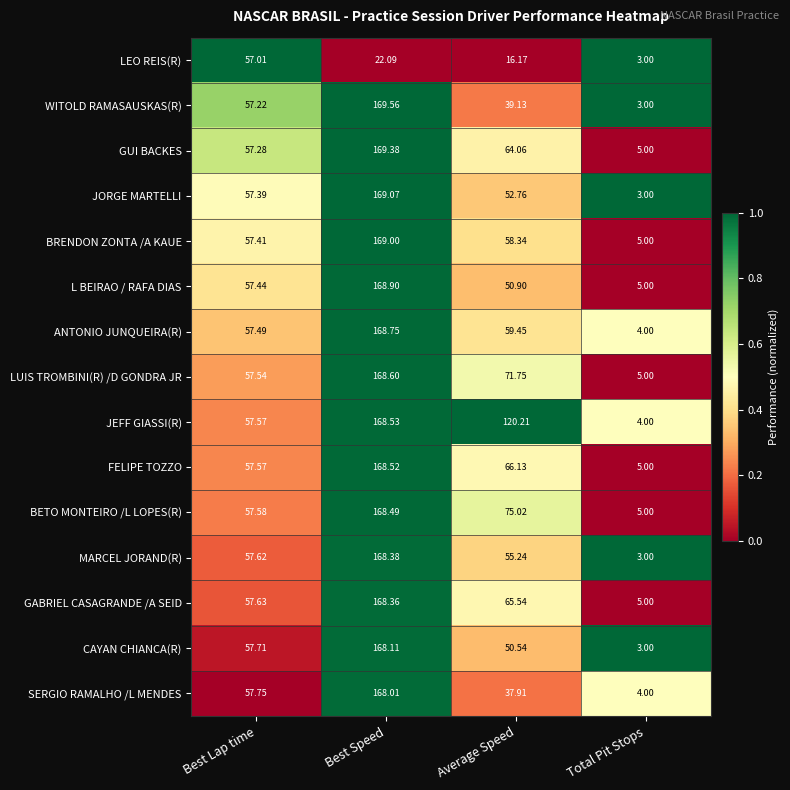

At which category is the sum across all series the highest?

Best Speed